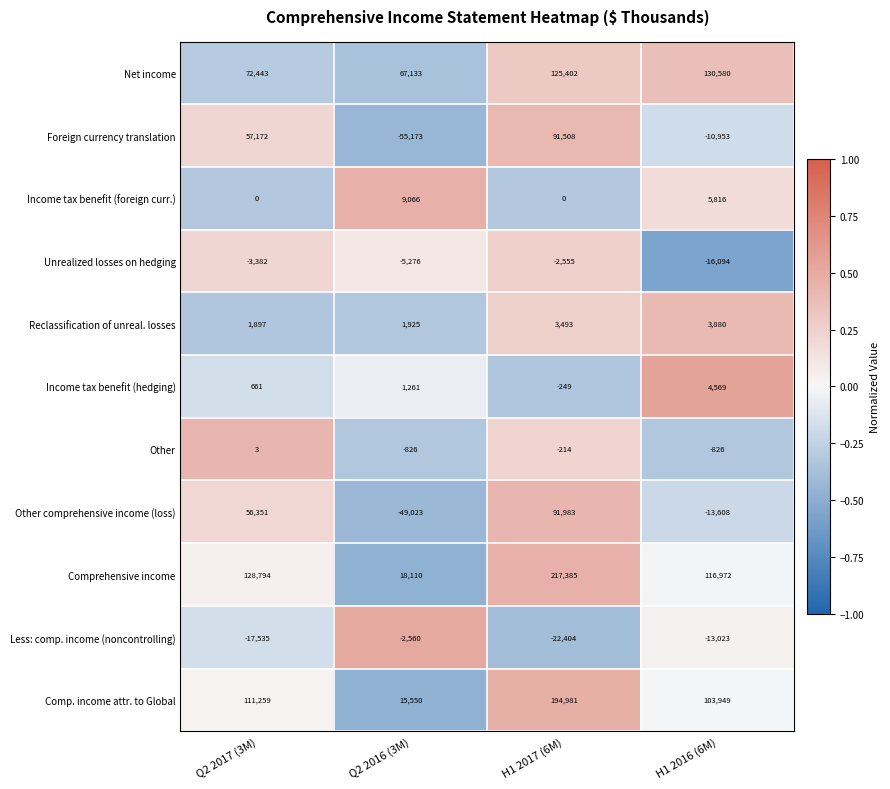

Is the value of Other comprehensive income (loss) at H1 2017 (6M) greater than the value of Reclassification of unreal. losses at Q2 2016 (3M)?

Yes